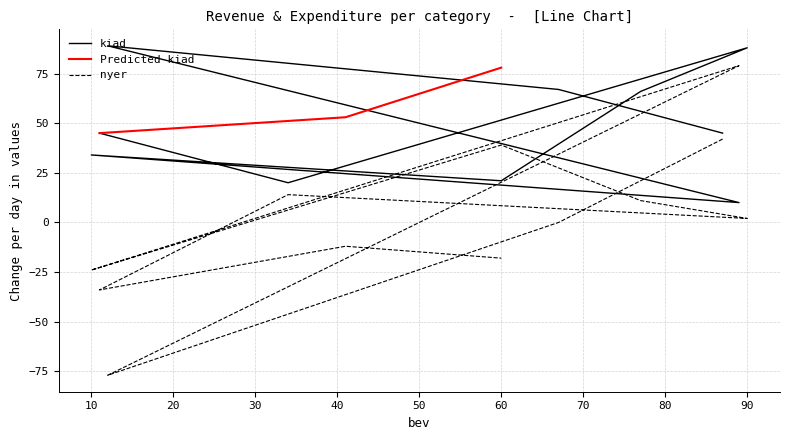

Rank the categories by value from lowest to highest.

12, 11, 10, 60, 41, 67, 90, 77, 34, 60, 87, 89